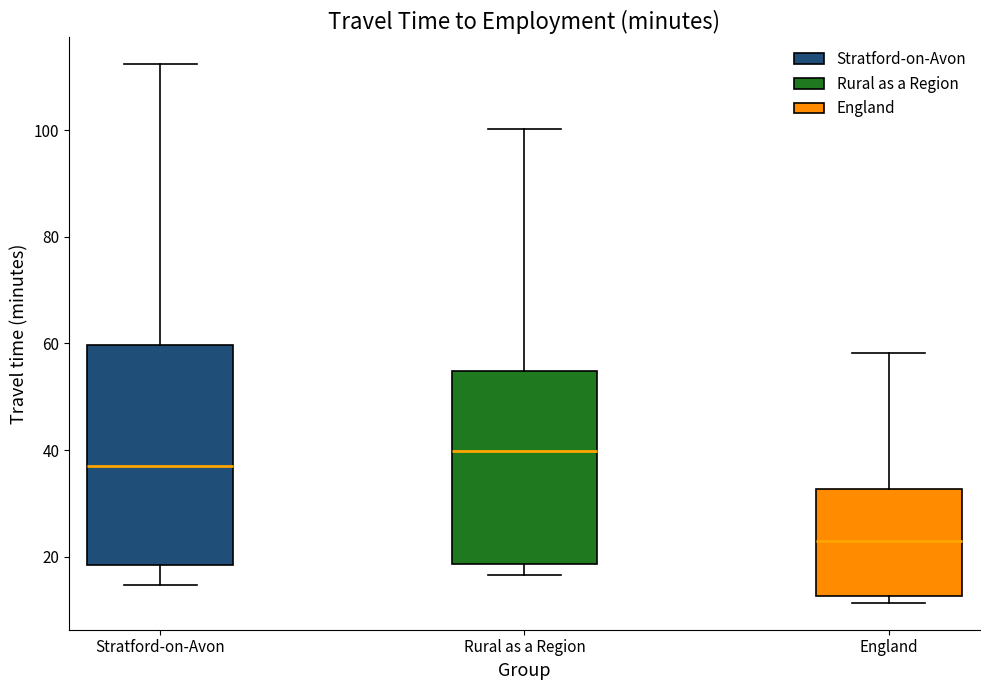

Reading left to right, read every box against the y-axis: the position of its median line, the range the box covers, and the ends of its whiskers. The values are not printed on the chart, so give them approximately, as read against the axis.

Stratford-on-Avon: median 36, box 18 to 60, whiskers 14 to 112
Rural as a Region: median 40, box 18 to 54, whiskers 16 to 100
England: median 22, box 12 to 32, whiskers 12 (just below the box's lower edge) to 58